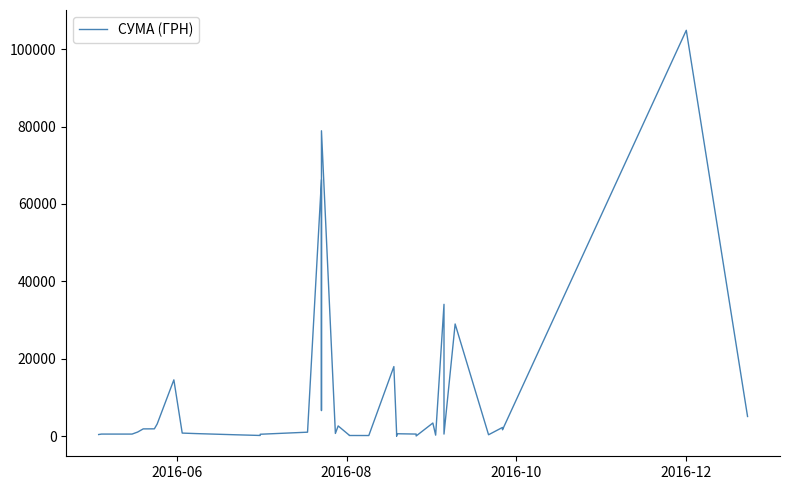

What is the smallest value displayed?

14.9